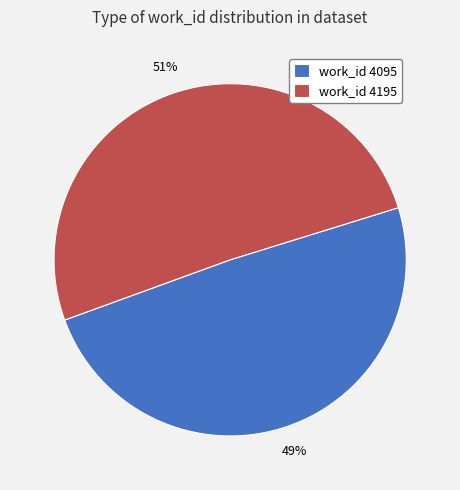

To the nearest percent, what portion does work_id 4095 represent?

49%